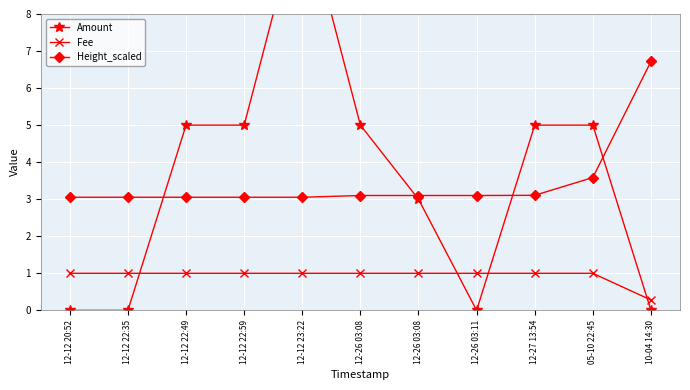

Which category has the highest value in the Fee series?

12-12 20:52